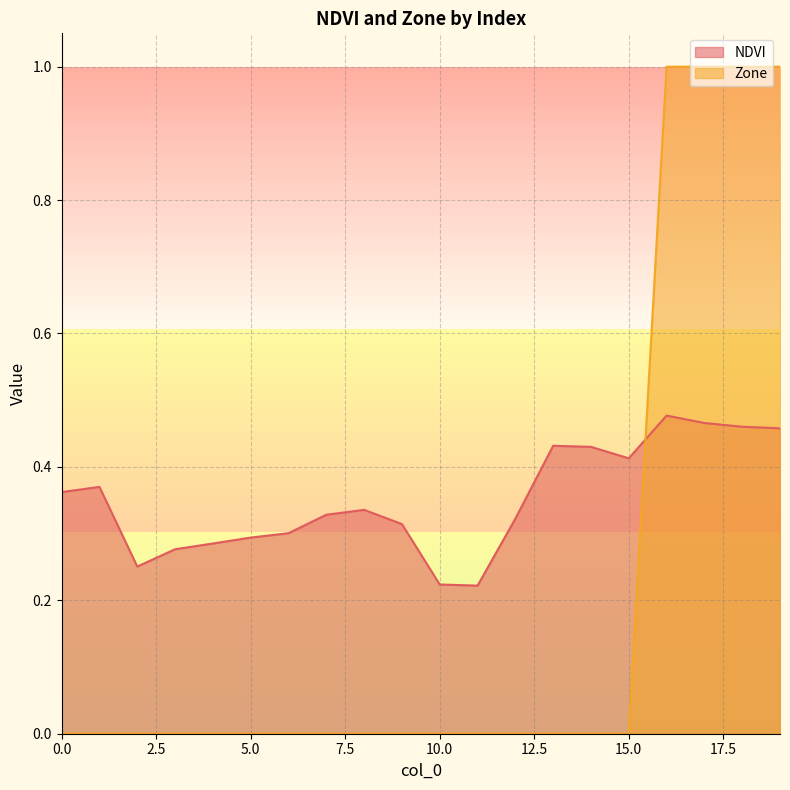

How many data points in Zone are above 0?

4